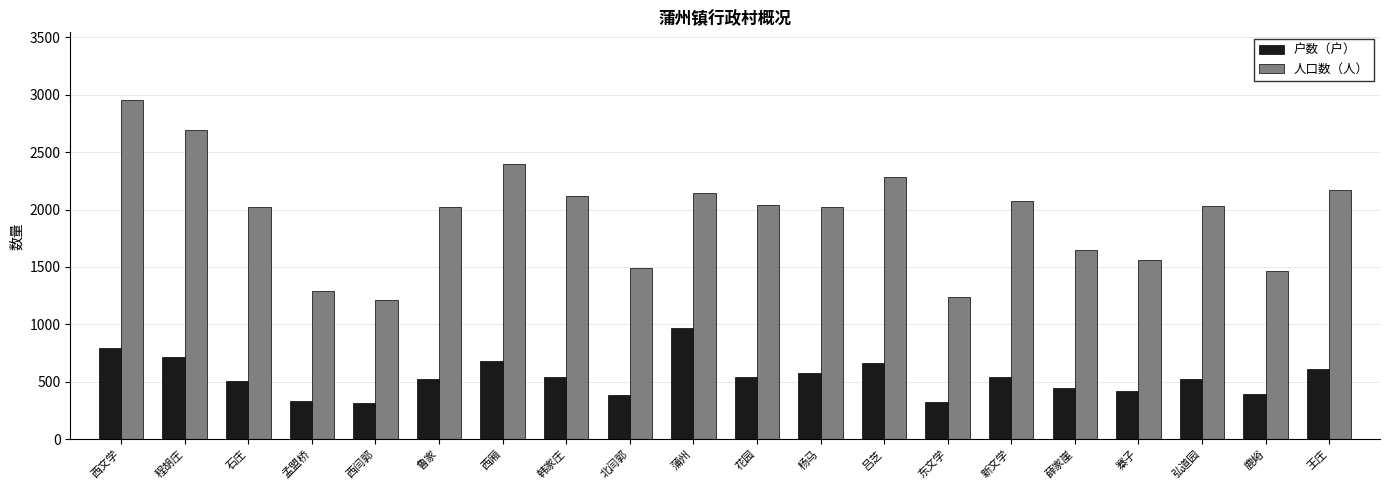

Count the number of data series in this chart.

2